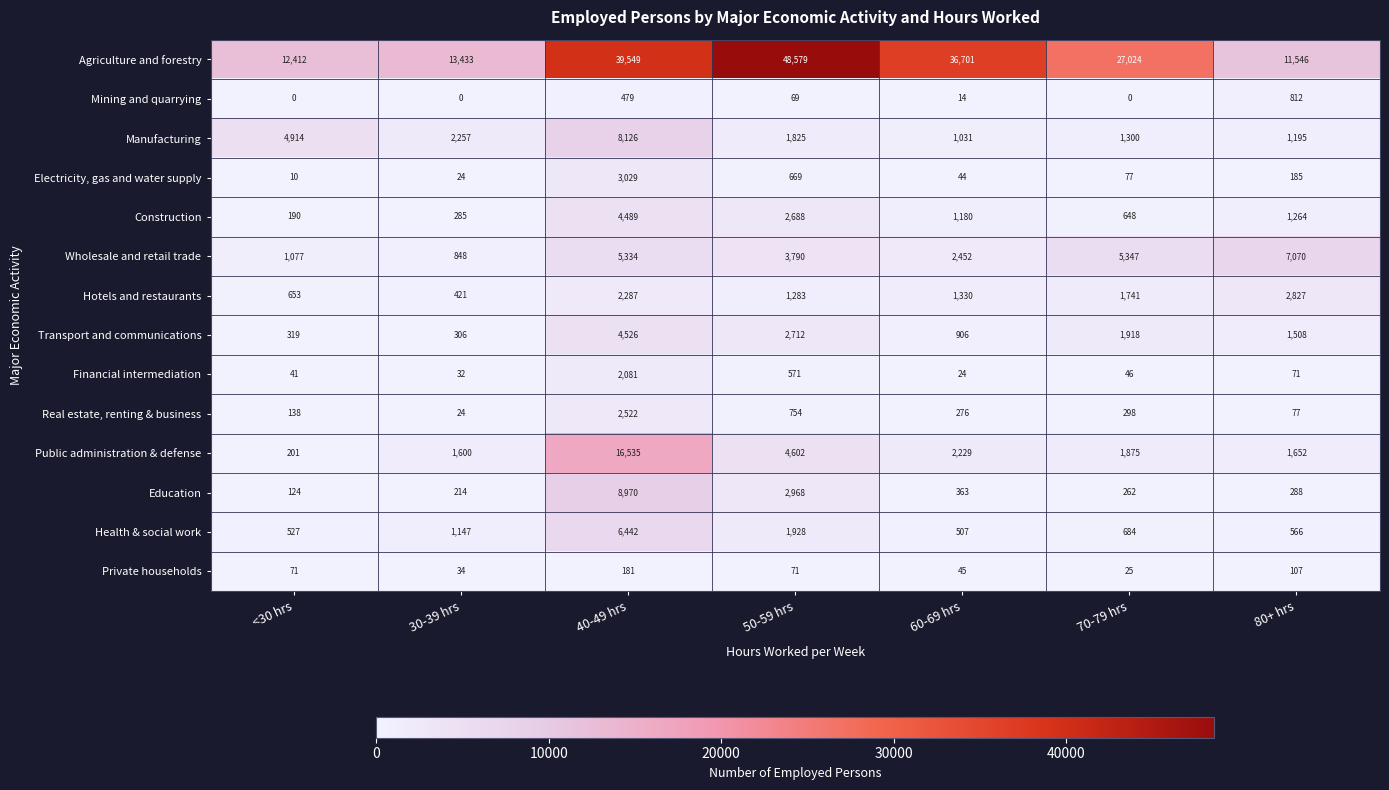

What is the total value across all series at 70-79 hrs?

41245